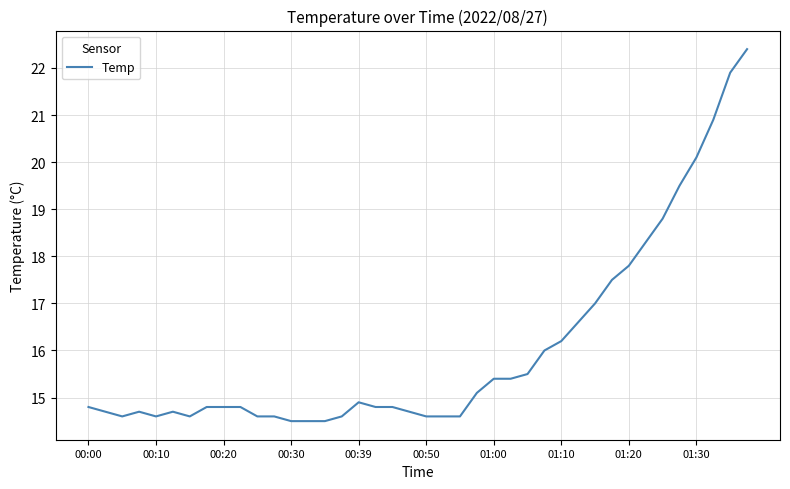

What is the difference between the maximum and minimum values?

7.9